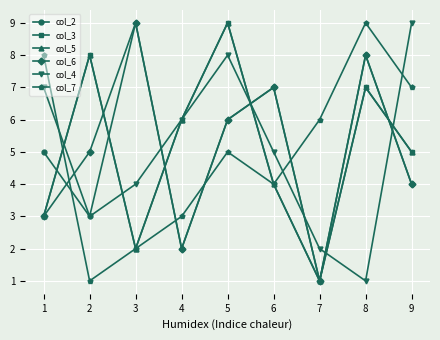

What is the difference between the highest and lowest values at 3?

7